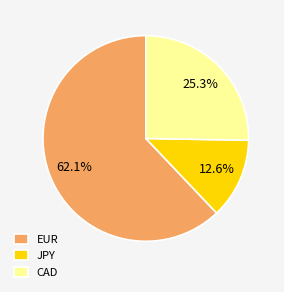

Does any single category account for the majority?

Yes